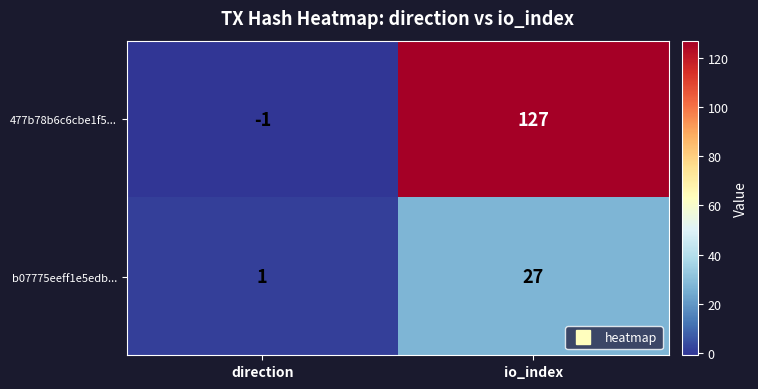

Which label corresponds to the smallest value in the chart?

direction